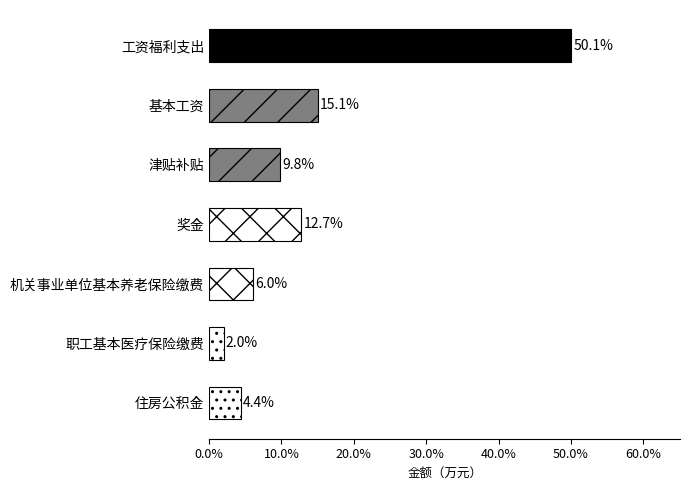

List the labels in order of value, largest first.

工资福利支出, 基本工资, 奖金, 津贴补贴, 机关事业单位基本养老保险缴费, 住房公积金, 职工基本医疗保险缴费